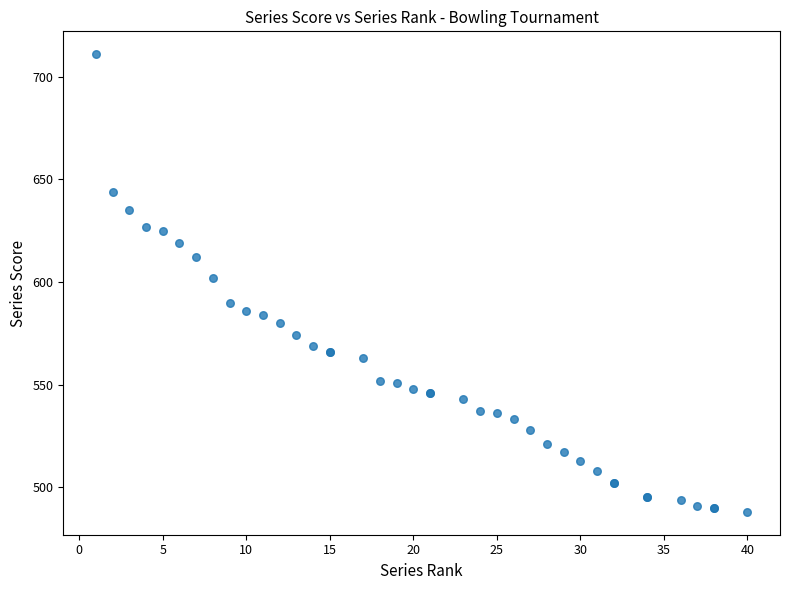

What Y value in the scatter plot is closest to 599?

602